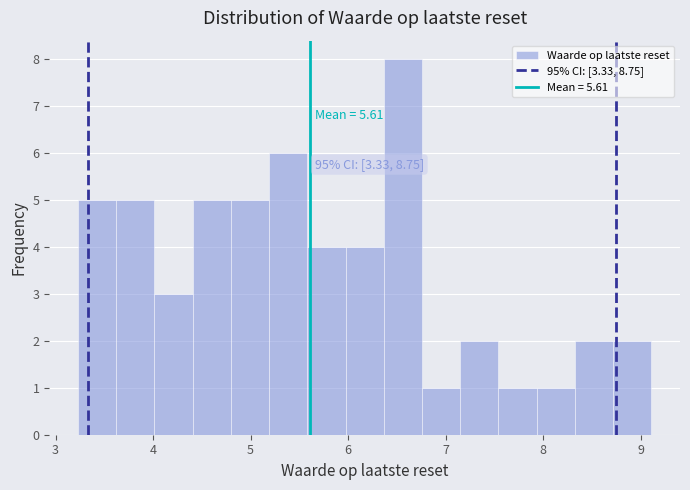

Read against the x-axis, roughly where is the centre of the tallest bar?

6.6